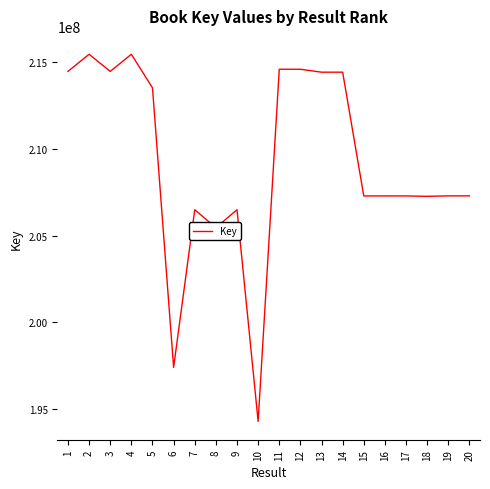

Read the value at 10.

194270008